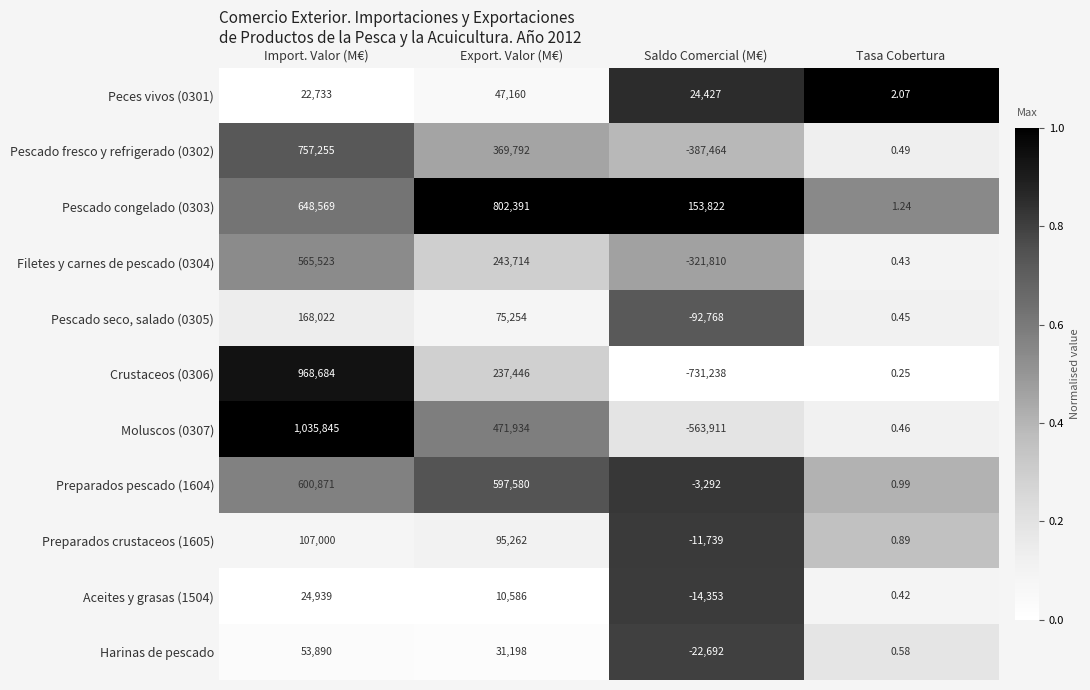

Which label corresponds to the smallest value in the chart?

Saldo Comercial (M€)